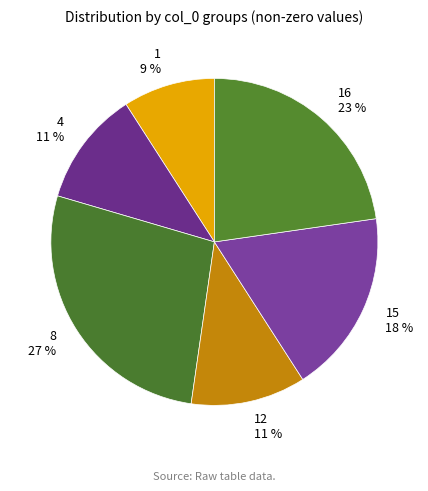

Does 1 represent more than half of the total?

No